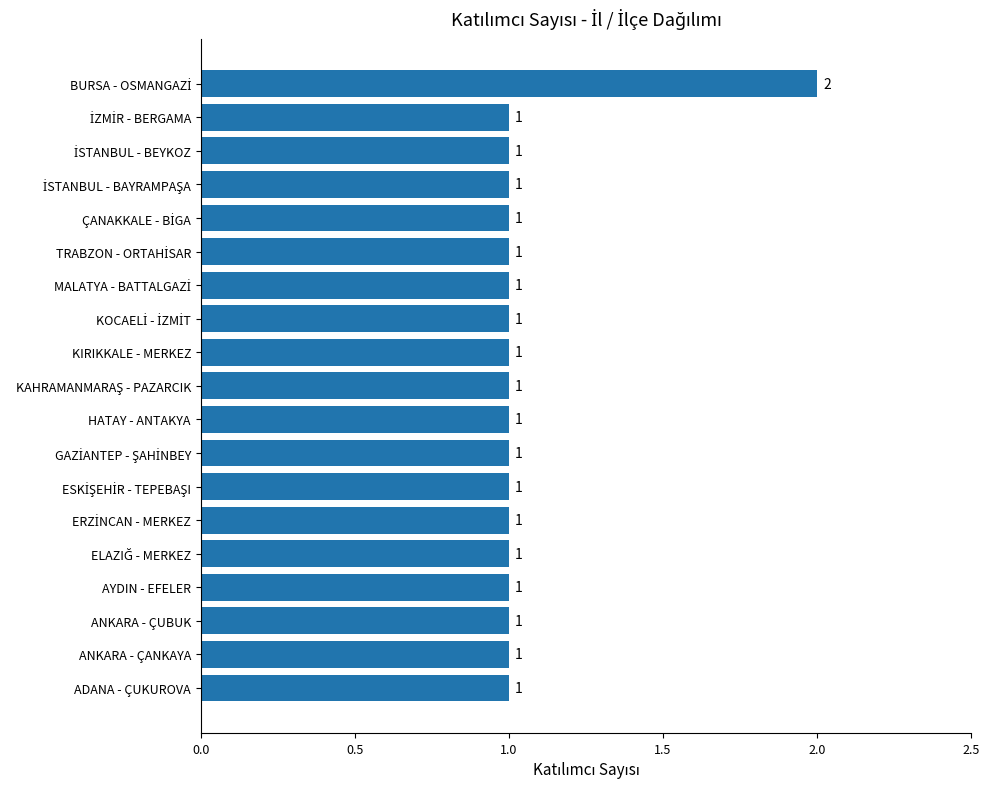

Reading bottom to top, list all the values displayed in this chart.

1	1	1	1	1	1	1	1	1	1	1	1	1	1	1	1	1	1	2